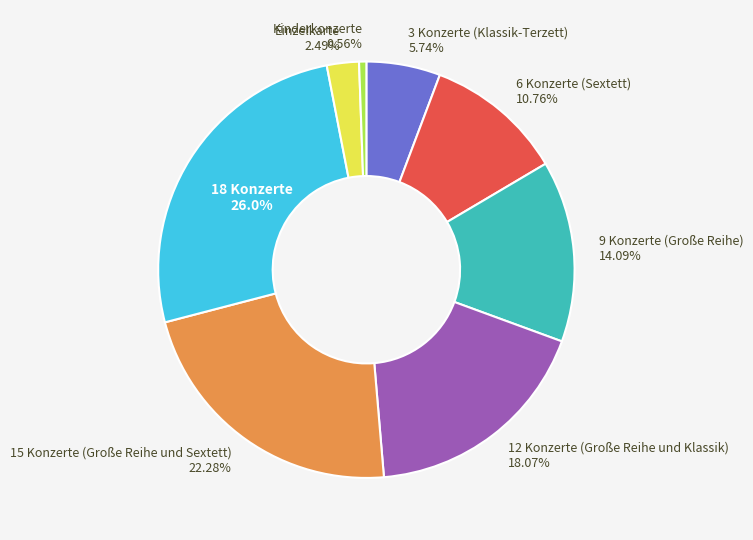

How much of the chart is everything except Kinderkonzerte?

99.4%